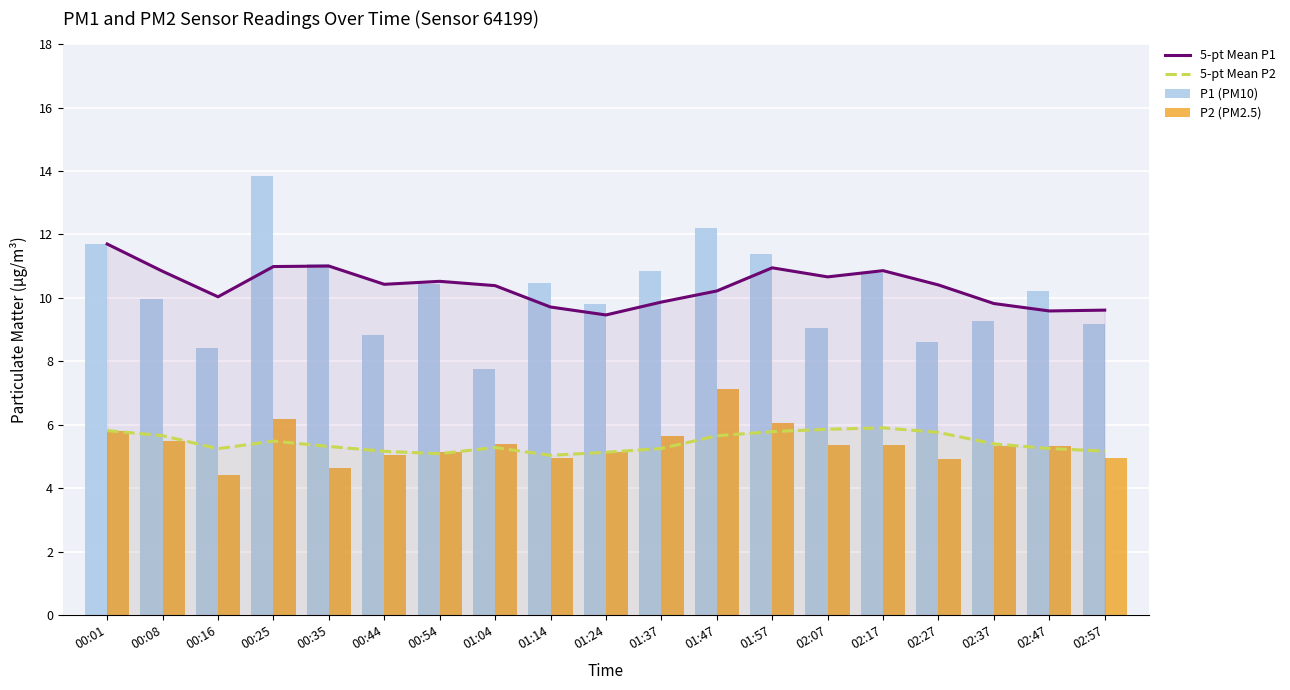

Which series has the largest total across all categories?

5-pt Mean P1